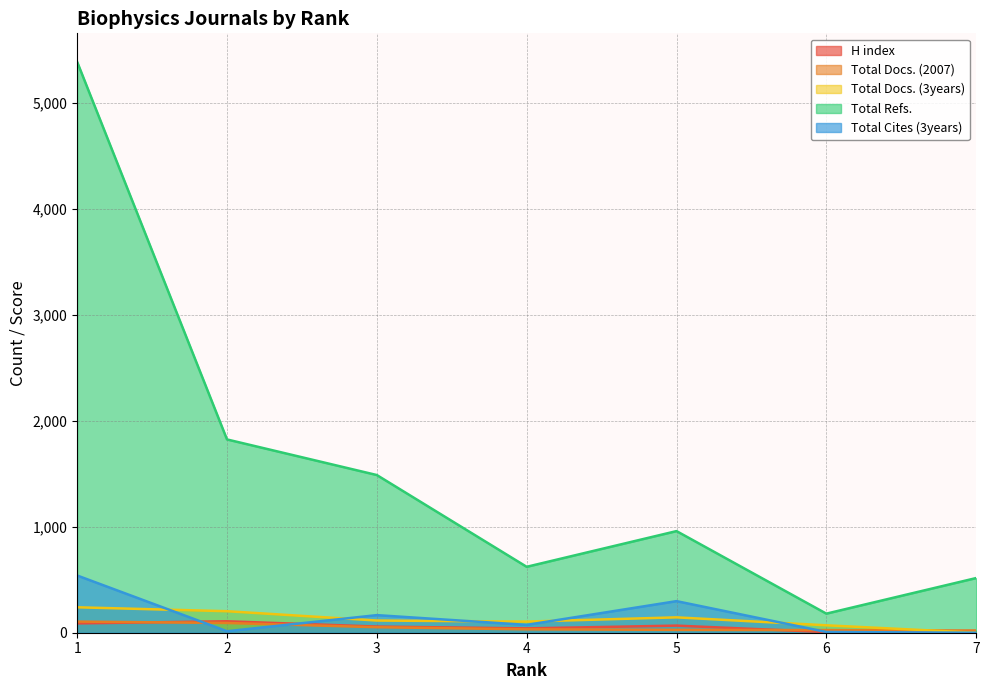

How many values in the Total Cites (3years) series are below 74?

3